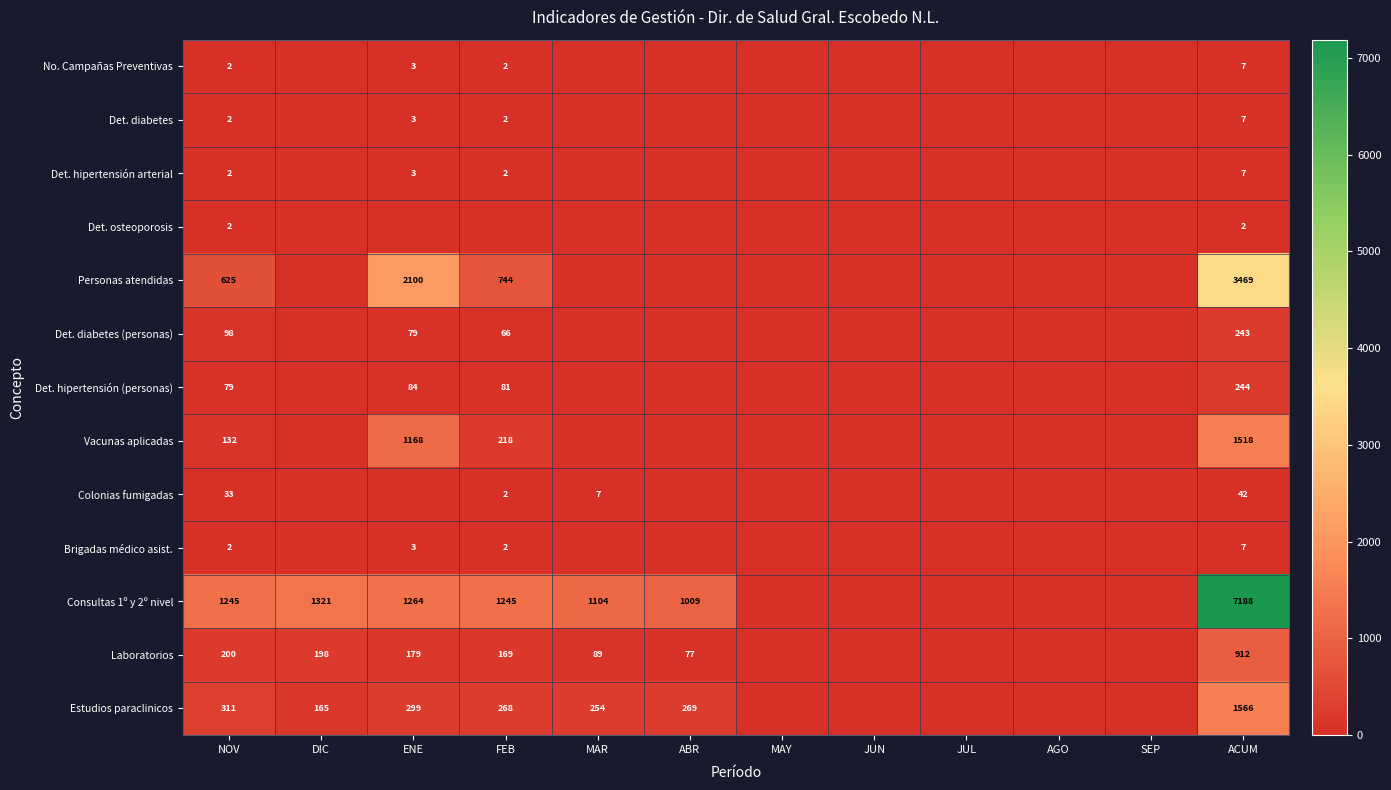

What is the average value of the Laboratorios series?

152